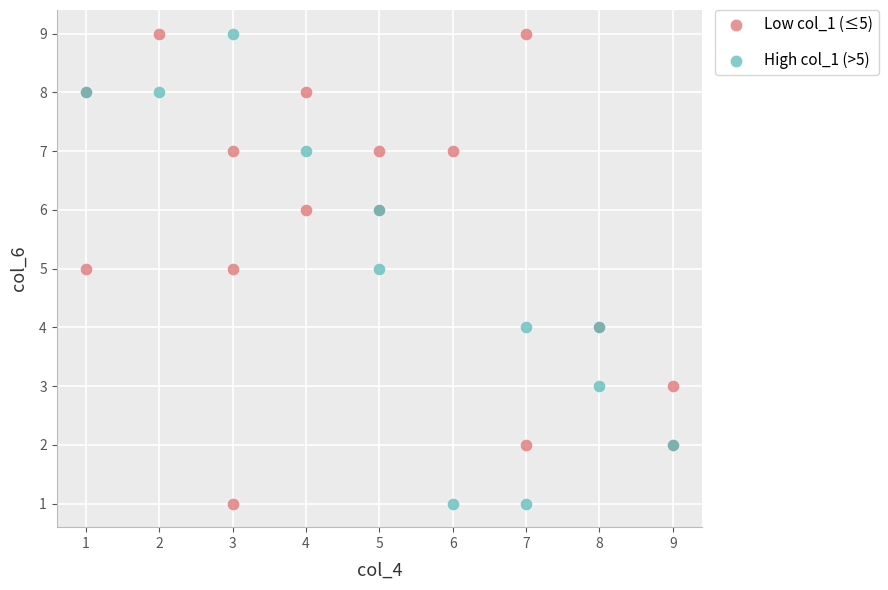

What are all the series names shown in the legend?

Low col_1 (≤5), High col_1 (>5)